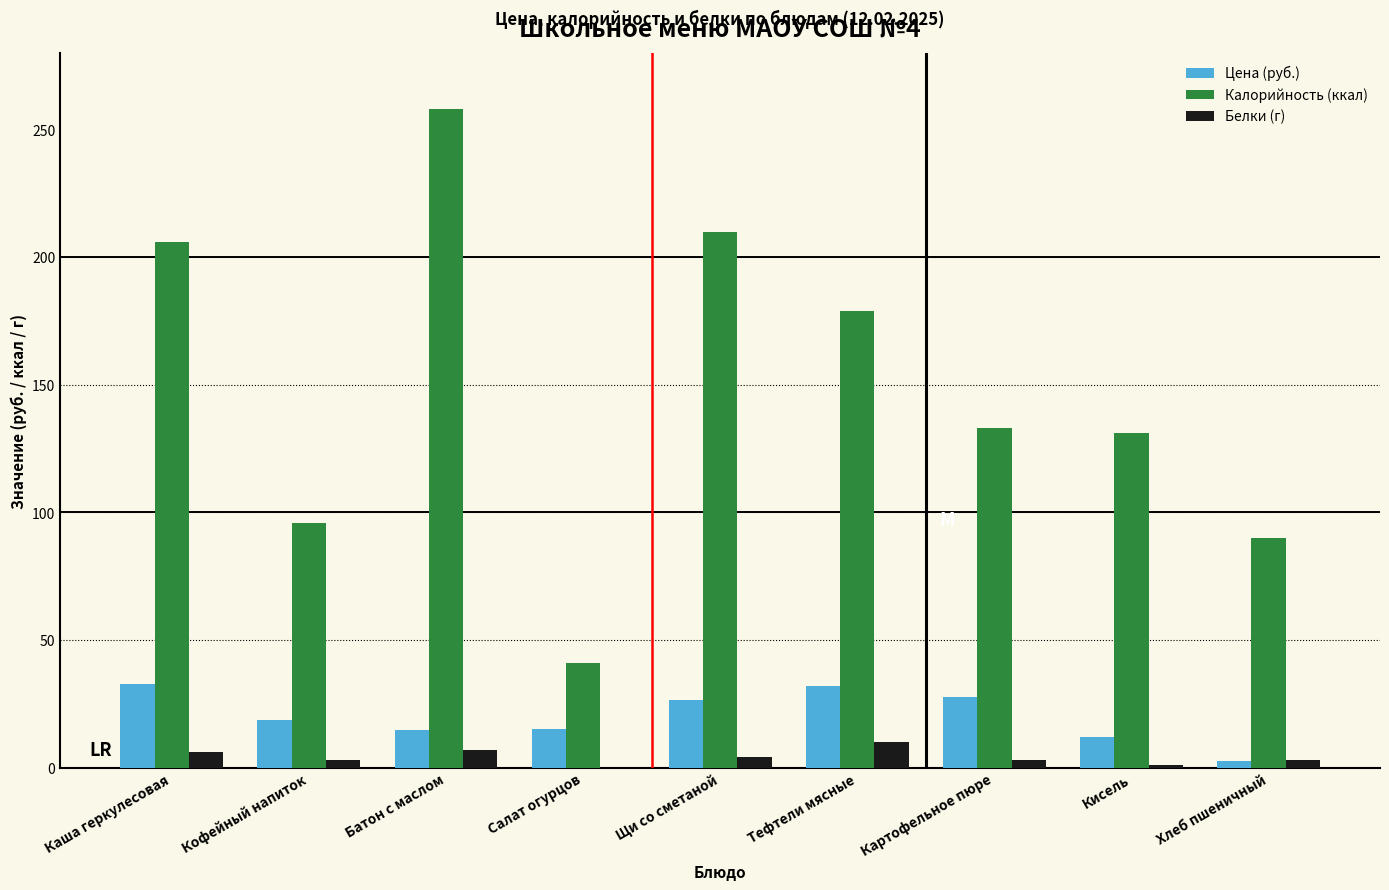

Which series changed the most between Салат огурцов and Кисель?

Калорийность (ккал)